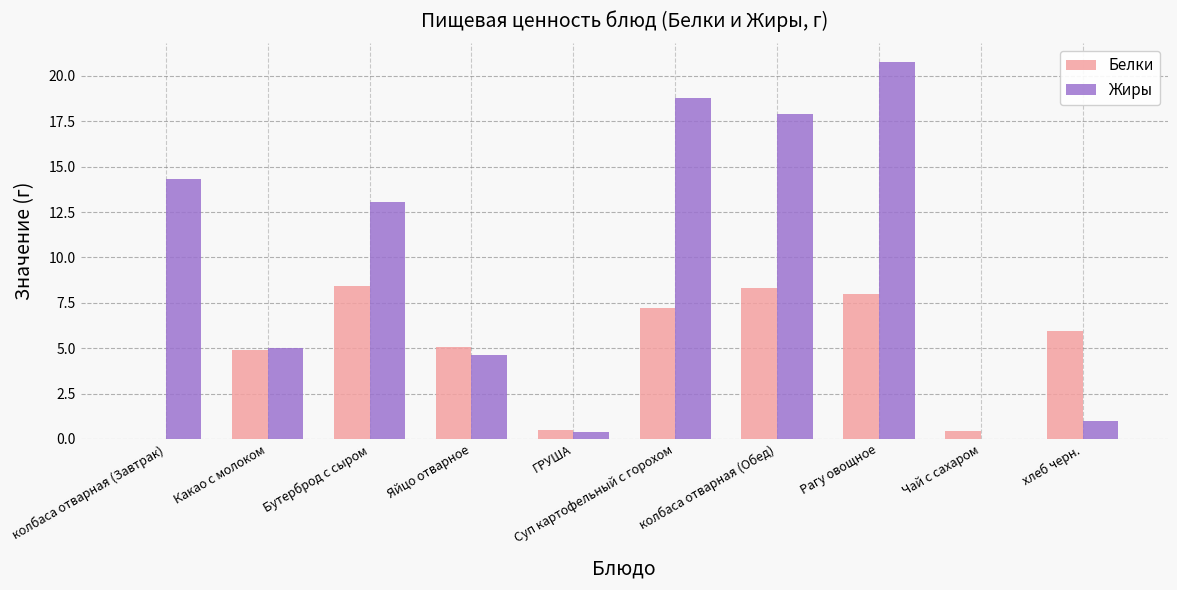

Reading left to right, extract all data points from this chart.

Белки: колбаса отварная (Завтрак)=0.0	Какао с молоком=4.9	Бутерброд с сыром=8.4	Яйцо отварное=5.1	ГРУША=0.5	Суп картофельный с горохом=7.2	колбаса отварная (Обед)=8.3	Рагу овощное=8.0	Чай с сахаром=0.5	хлеб черн.=5.9
Жиры: колбаса отварная (Завтрак)=14.3	Какао с молоком=5.0	Бутерброд с сыром=13.1	Яйцо отварное=4.6	ГРУША=0.4	Суп картофельный с горохом=18.8	колбаса отварная (Обед)=17.9	Рагу овощное=20.8	Чай с сахаром=0.0	хлеб черн.=1.0